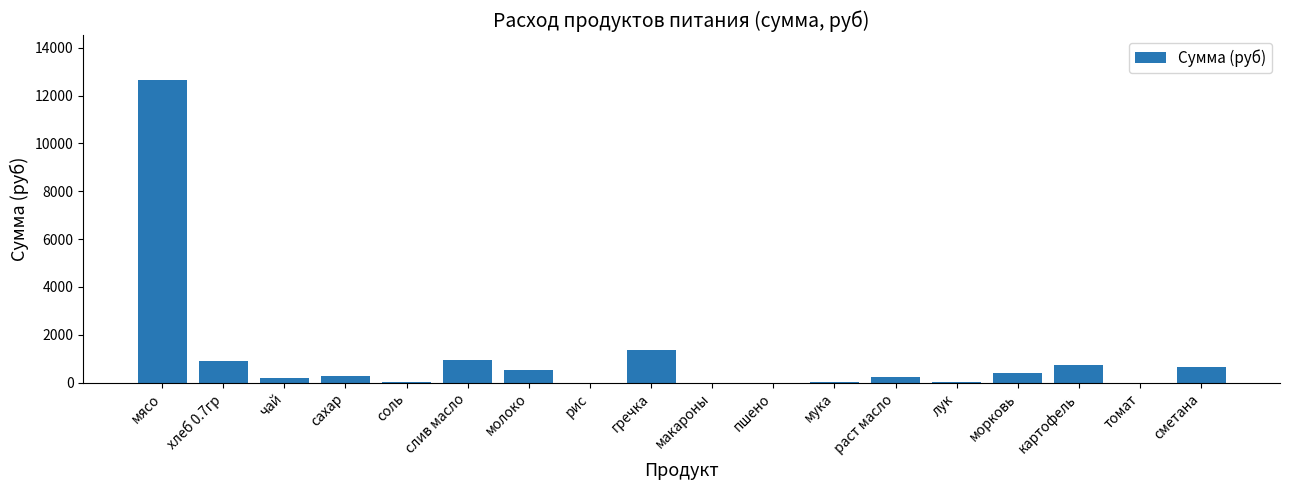

The chart shows a value of 1657.3 at слив масло. True or false?

False